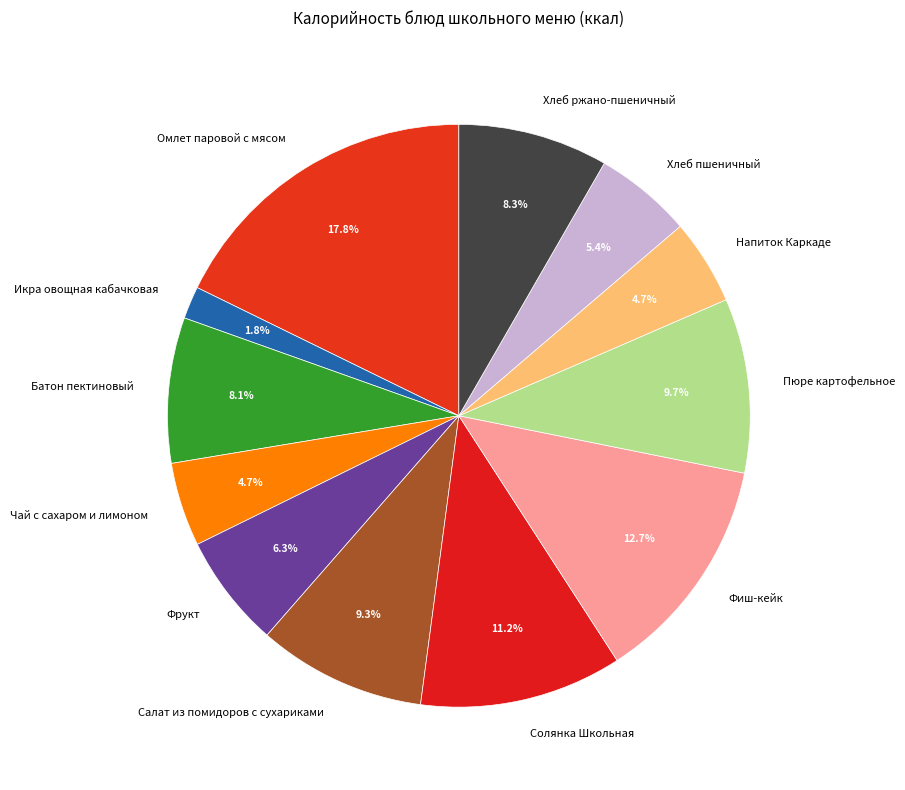

To the nearest percent, what is the difference between the Хлеб ржано-пшеничный and Хлеб пшеничный slice percentages?

3%